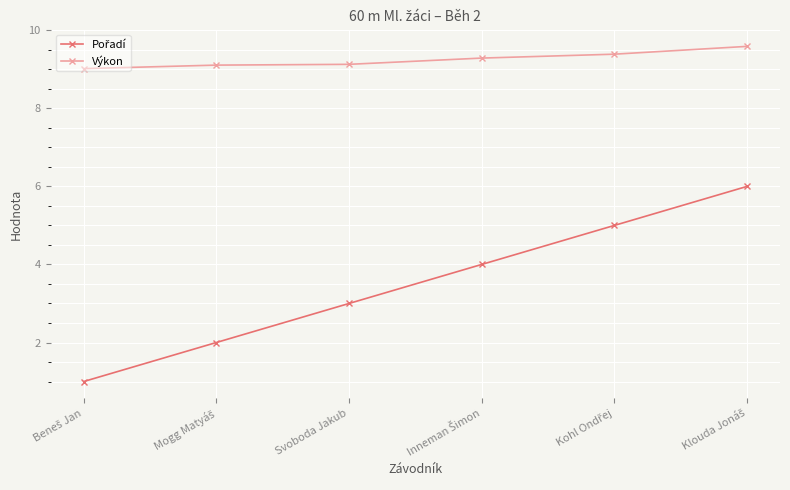

What is the total value across all series at Svoboda Jakub?

12.1